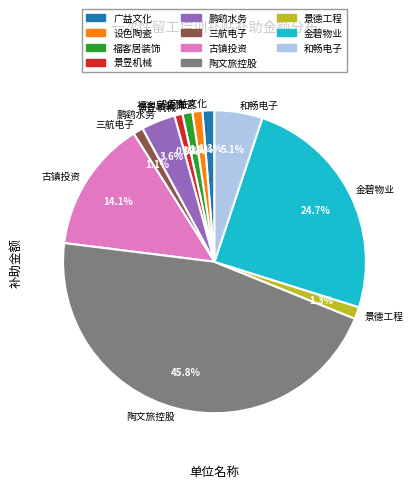

Combined, do 鹏鹞水务 and 金碧物业 account for over 50%?

No